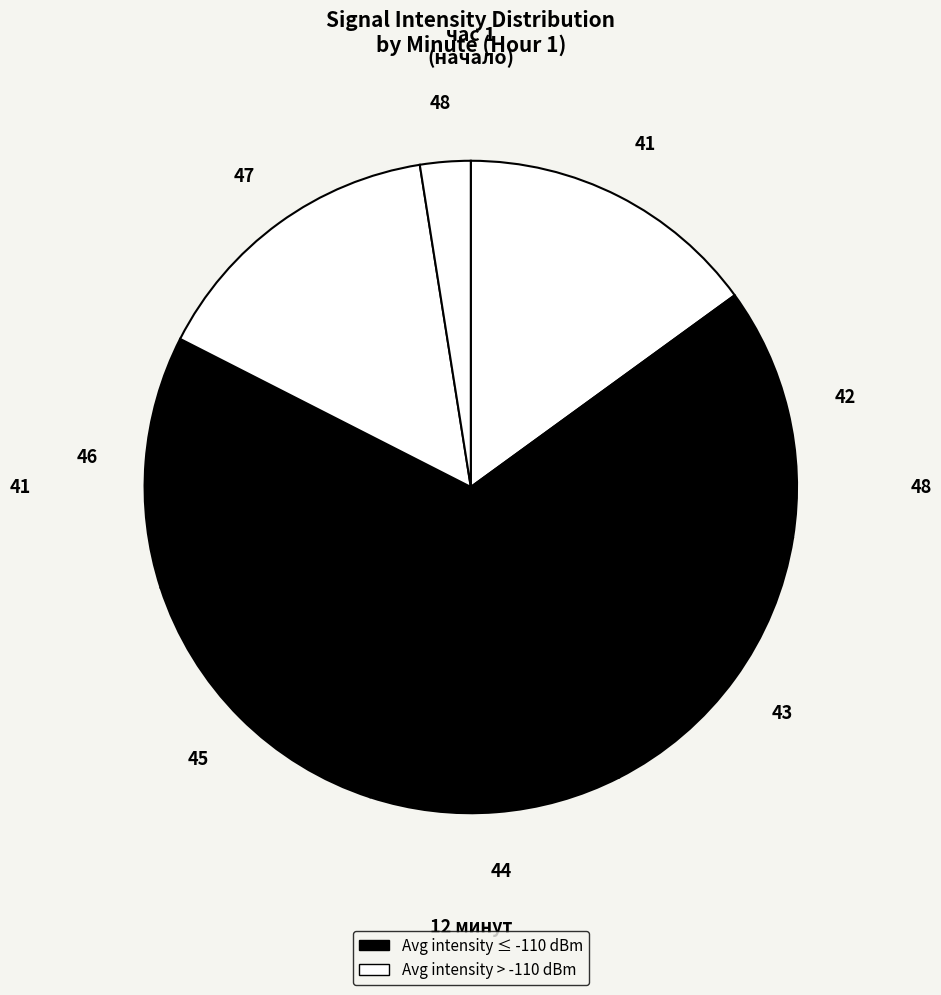

Is there any slice that represents more than half of the pie?

No